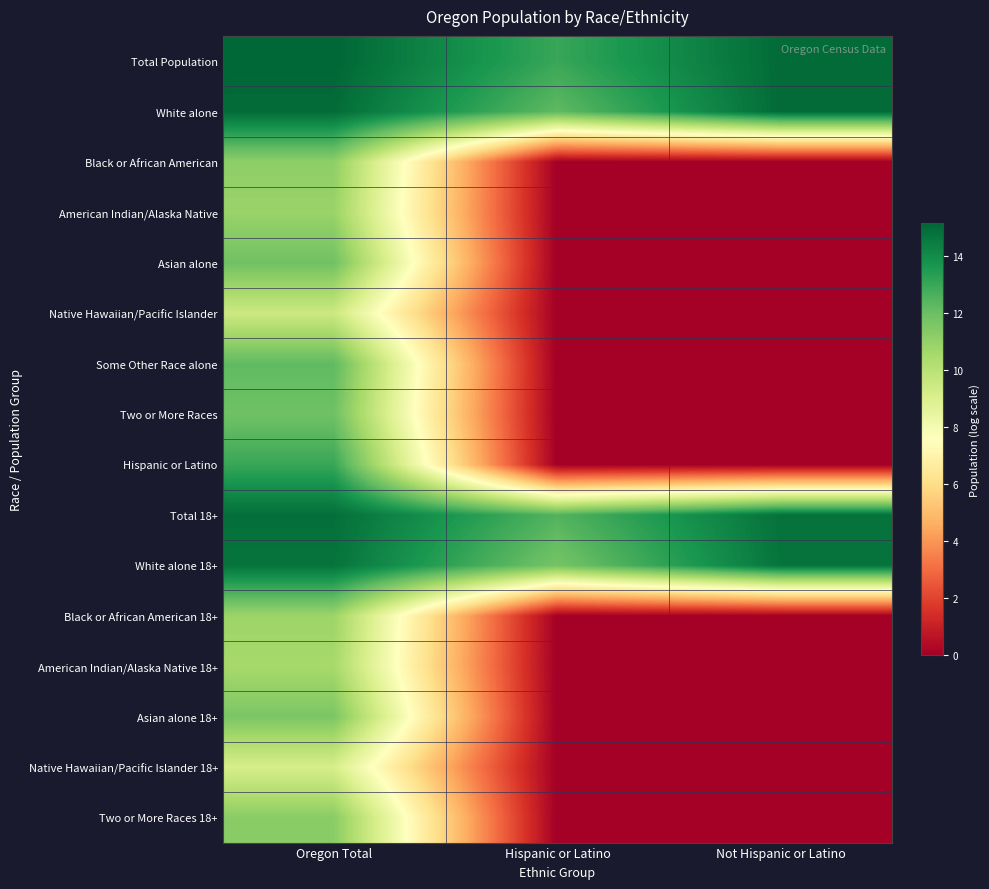

What is the spread (max minus min) of values at Oregon Total?

6.0